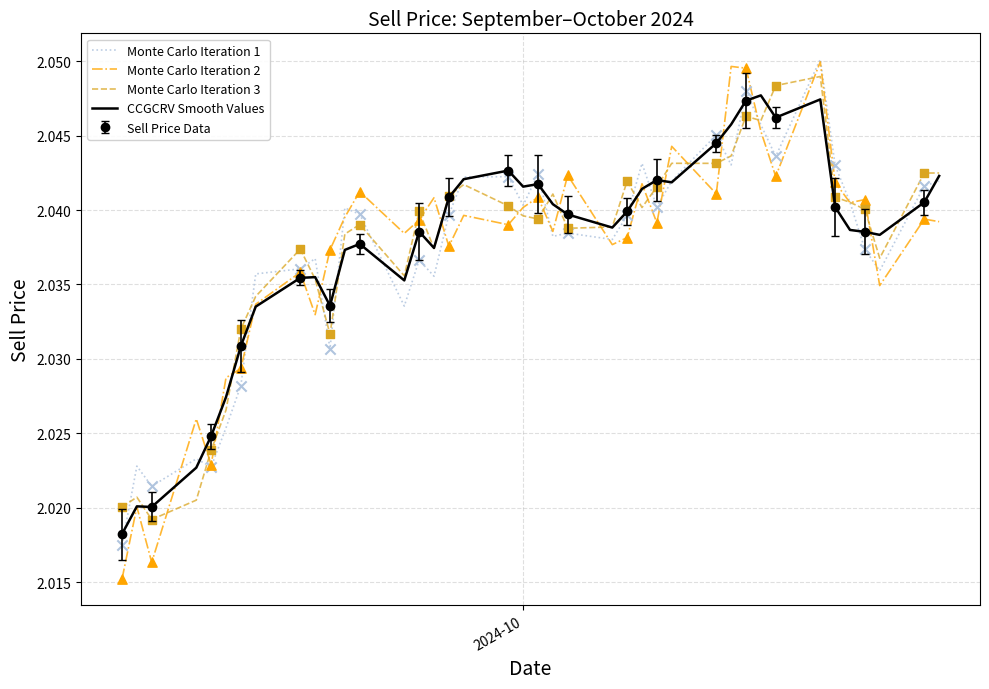

Which series contains the highest Y value?

Monte Carlo Iteration 1